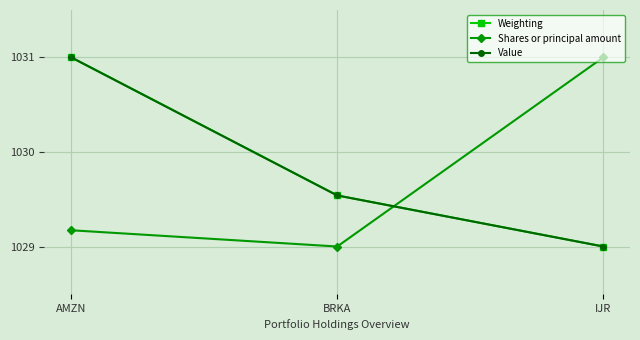

What is the value of the Weighting point at the 3rd from the left?

1029.0